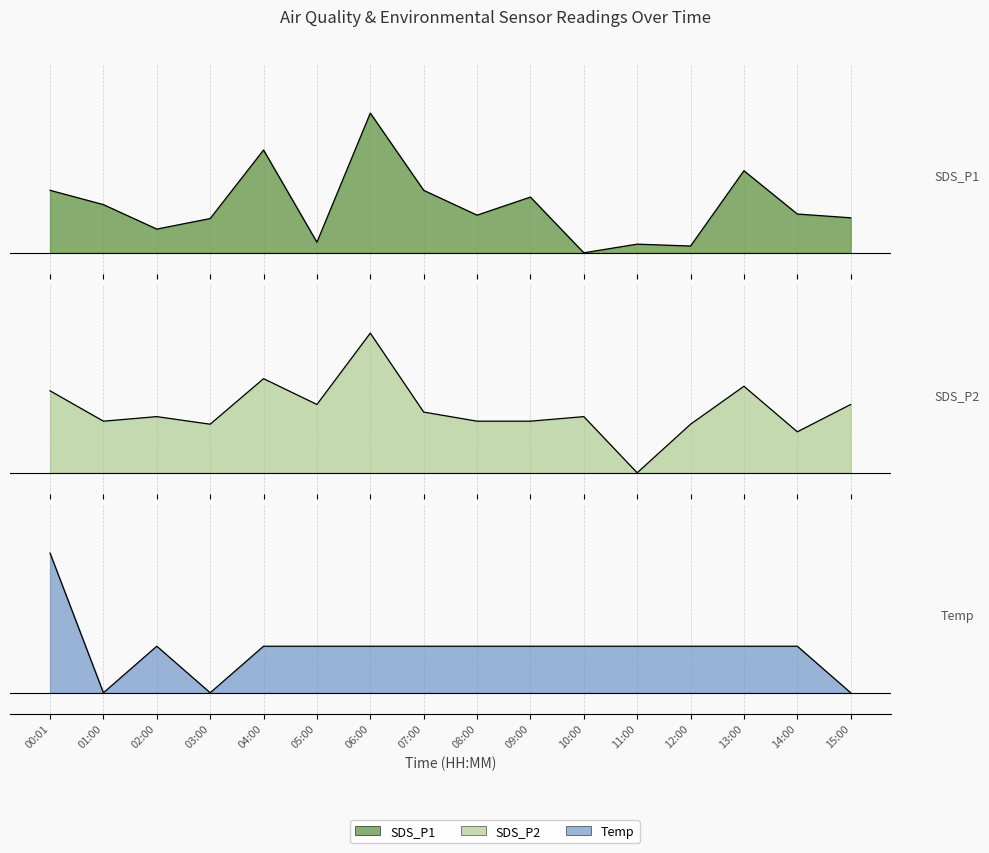

What is the label of the 14th point from the right?

02:00